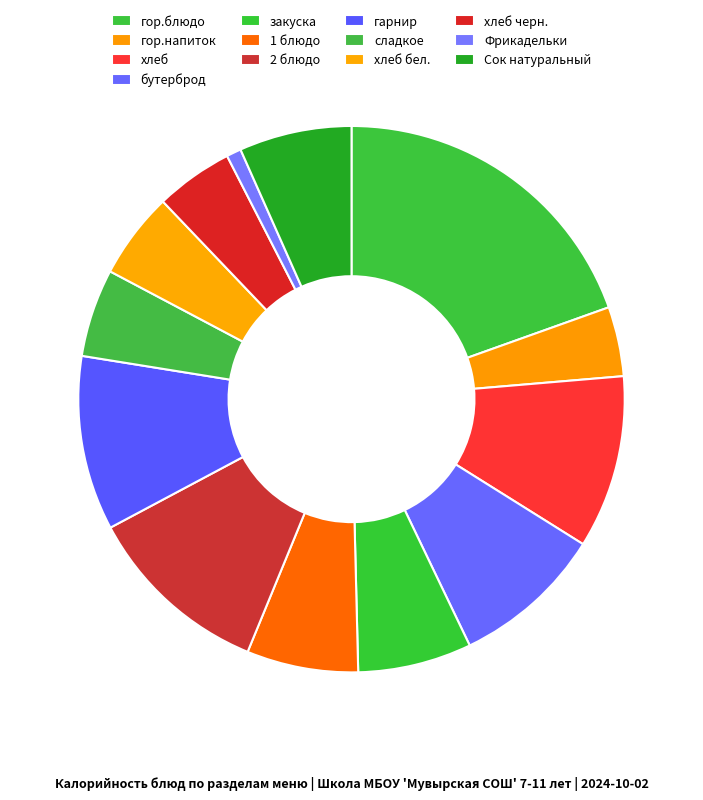

Which has a higher value, 1 блюдо or сладкое?

1 блюдо